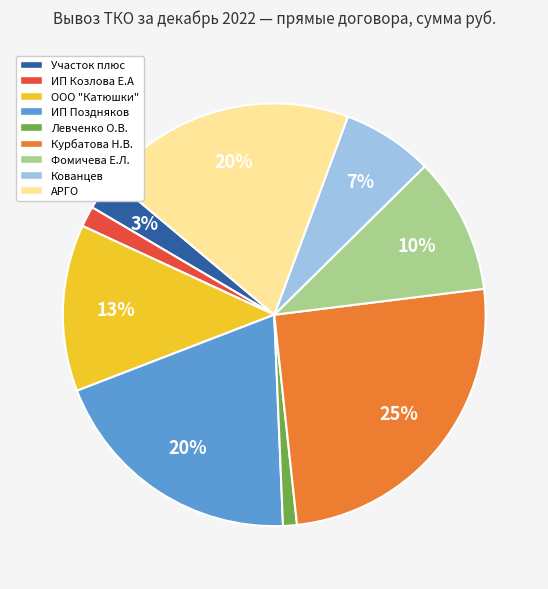

What percentage is the Левченко О.В. slice, to the nearest percent?

1%